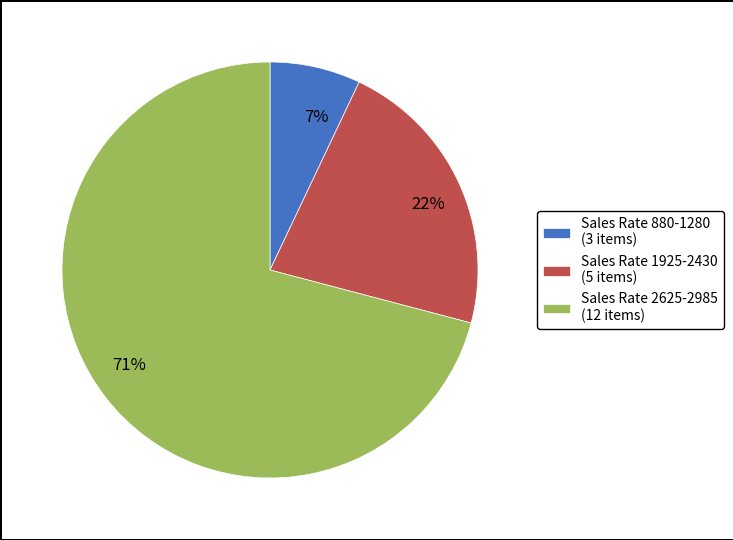

What is the largest slice in the pie chart?

Sales Rate 2625-2985 (12 items)